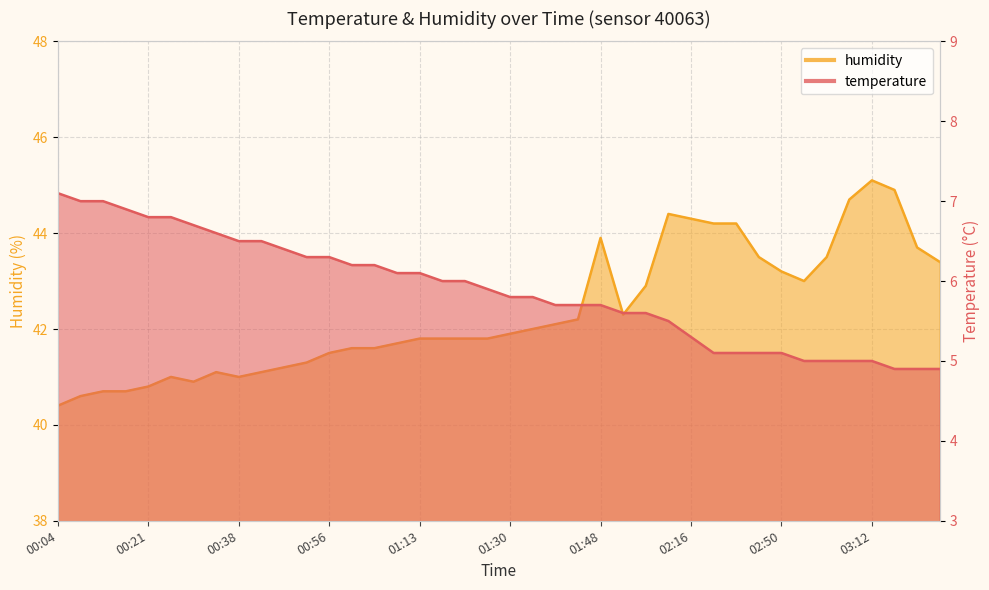

Reading right to left, transcribe all the data shown in this chart.

temperature: 4.9	4.9	4.9	5.0	5.0	5.0	5.0	5.1	5.1	5.1	5.1	5.3	5.5	5.6	5.6	5.7	5.7	5.7	5.8	5.8	5.9	6.0	6.0	6.1	6.1	6.2	6.2	6.3	6.3	6.4	6.5	6.5	6.6	6.7	6.8	6.8	6.9	7.0	7.0	7.1
humidity: 43.4	43.7	44.9	45.1	44.7	43.5	43.0	43.2	43.5	44.2	44.2	44.3	44.4	42.9	42.3	43.9	42.2	42.1	42.0	41.9	41.8	41.8	41.8	41.8	41.7	41.6	41.6	41.5	41.3	41.2	41.1	41.0	41.1	40.9	41.0	40.8	40.7	40.7	40.6	40.4